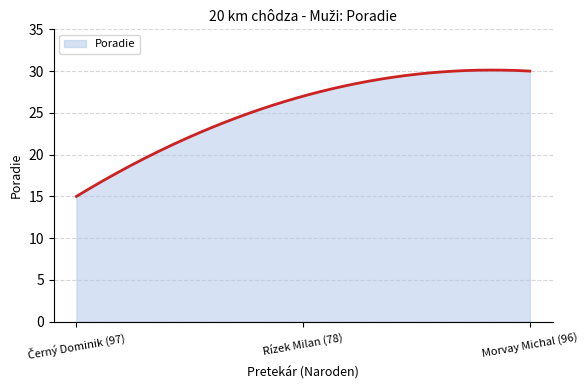

What is the difference between the maximum and minimum values?

15.1